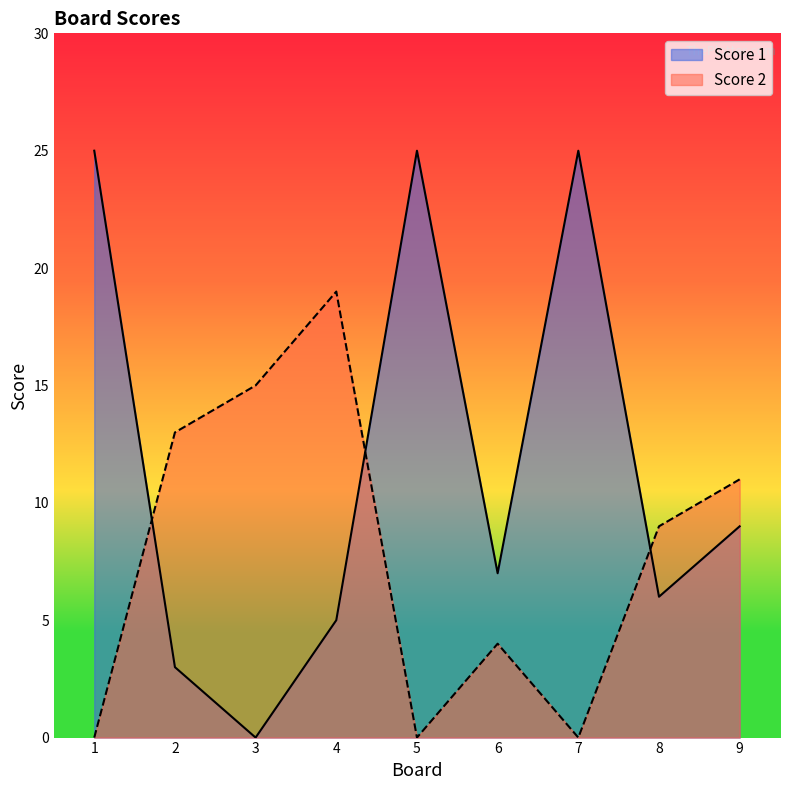

Count the number of data series in this chart.

2